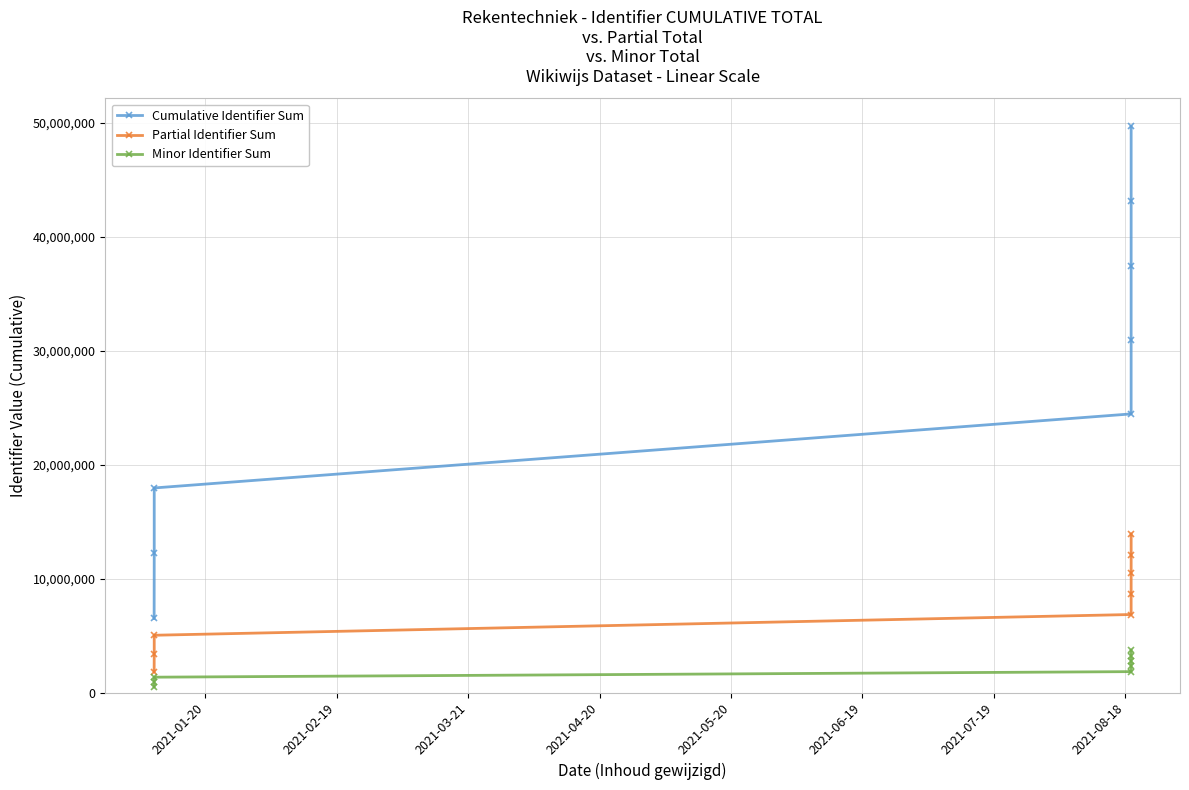

Which series has the largest range (max minus min)?

Cumulative Identifier Sum